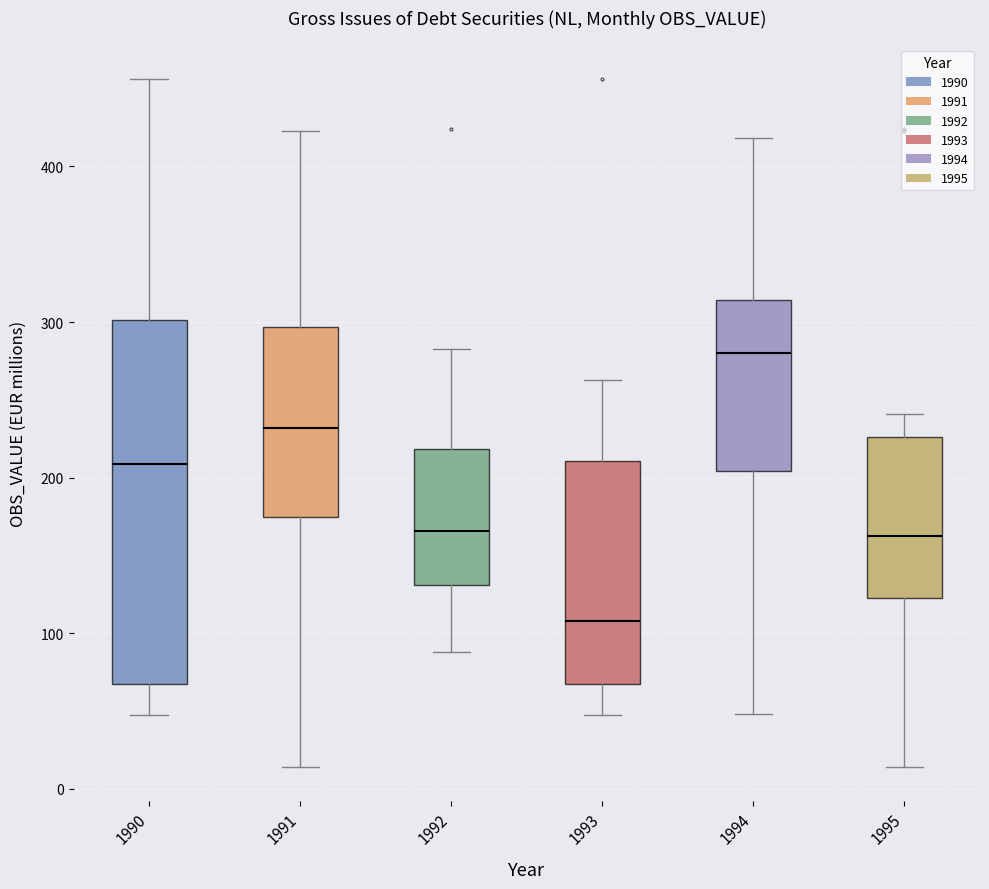

Which box's median line is the highest?

1994